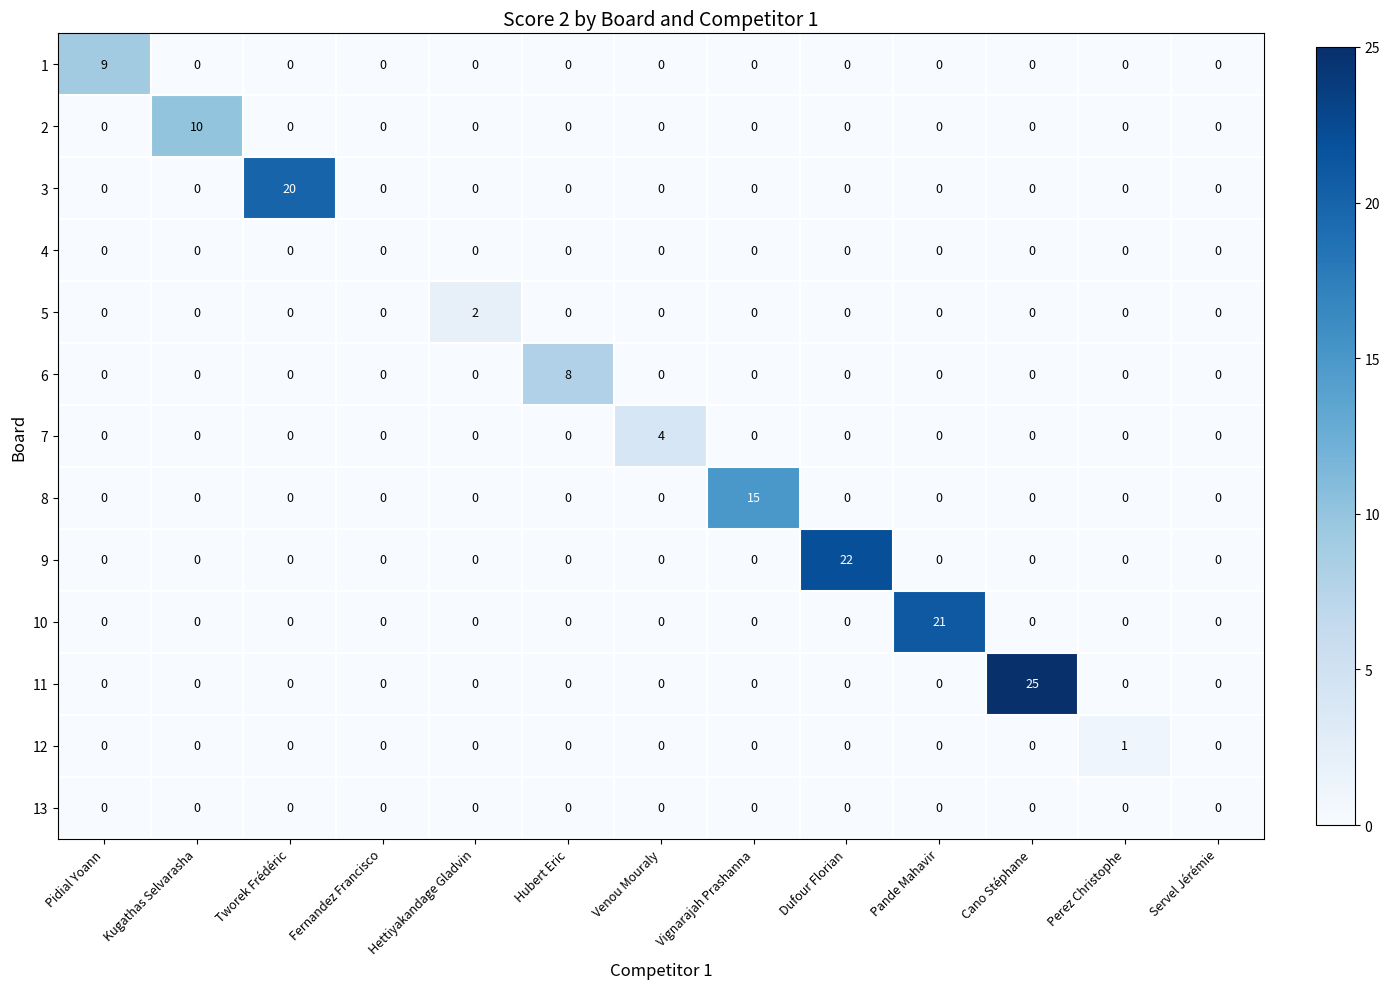

Which series has the largest total across all categories?

11